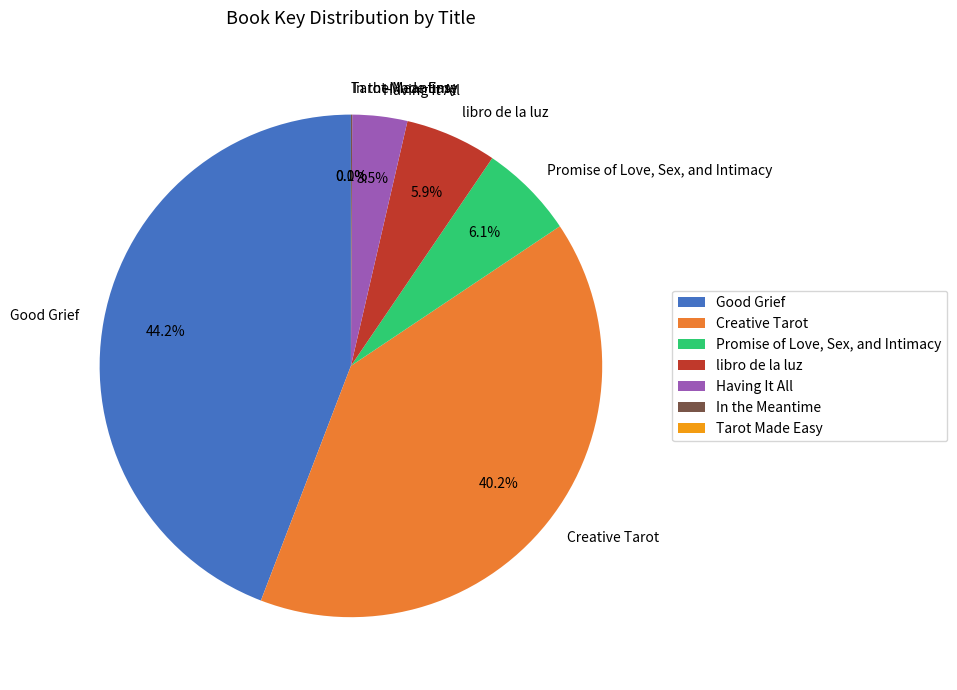

True or false: libro de la luz accounts for 6% of the total.

True